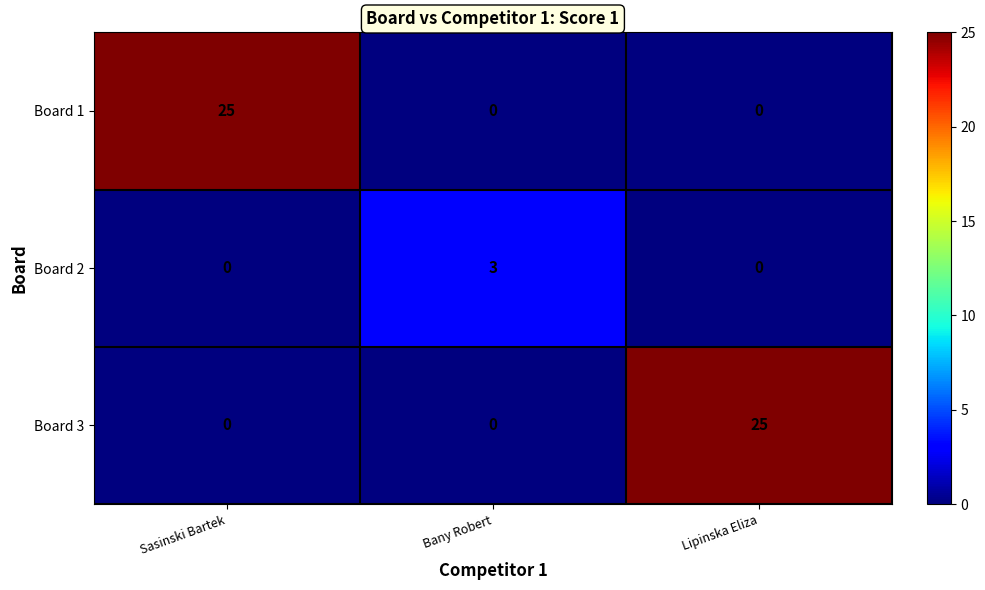

What is the spread (max minus min) of values at Bany Robert?

3